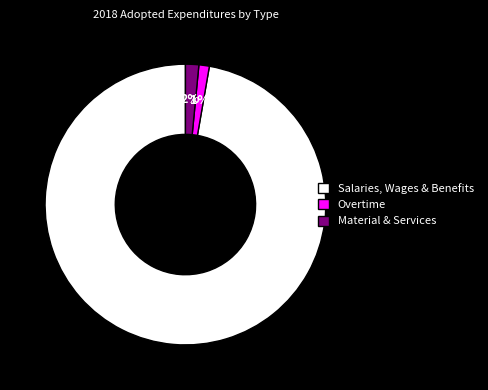

Which slice is the largest?

Salaries, Wages & Benefits